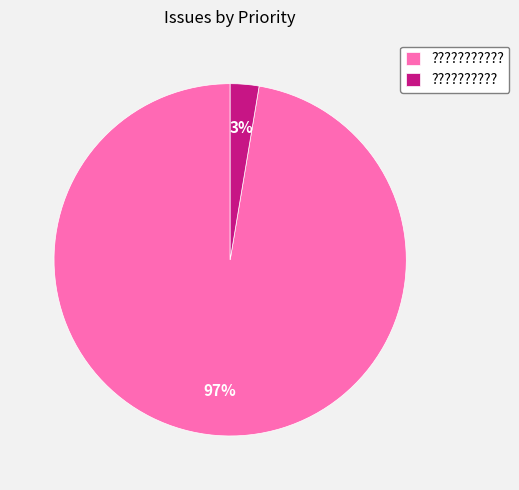

To the nearest percent, what is the combined percentage of ?????????? and ????????????

100%